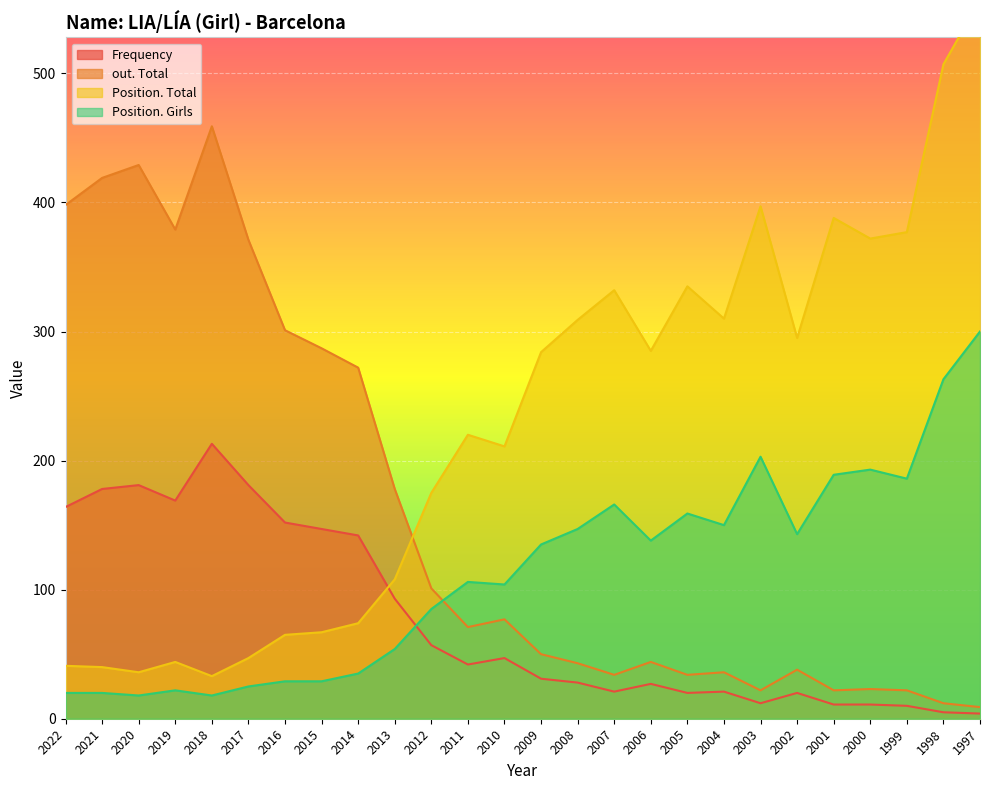

What is the value of the Position. Girls point at the 12th from the left?

106